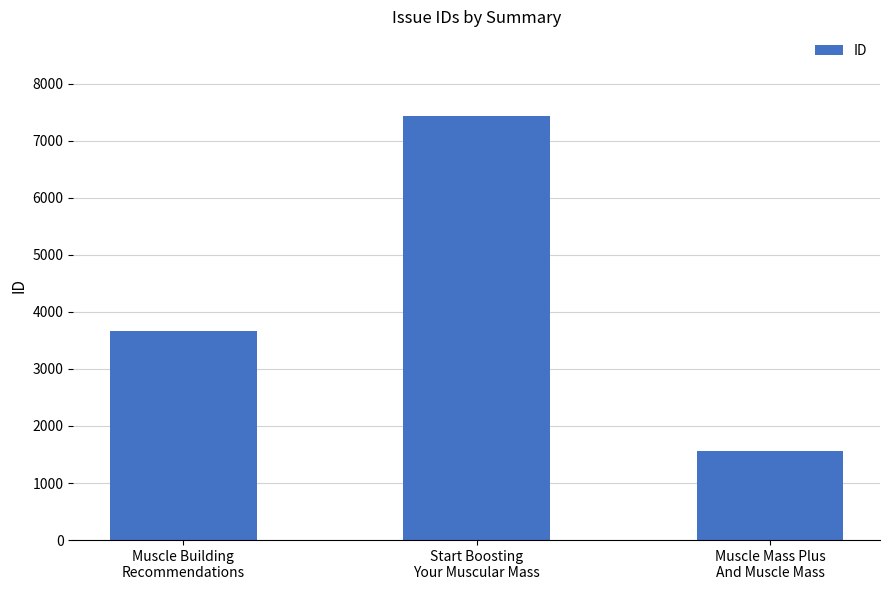

The chart shows a value of 921 at Muscle Mass Plus
And Muscle Mass. True or false?

False